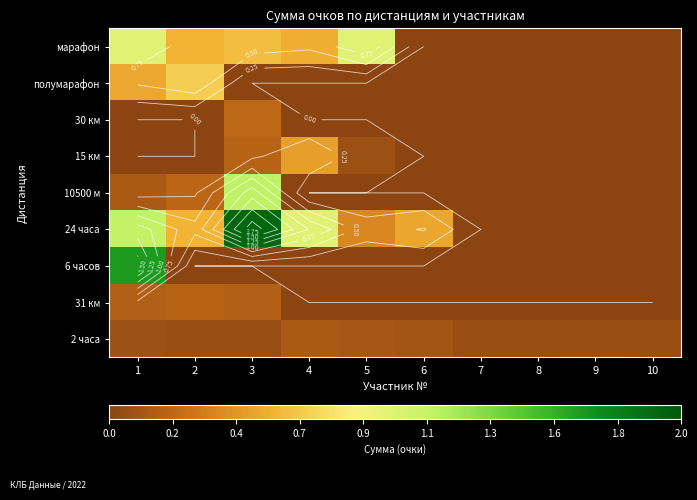

Rank the categories by 15 км value from lowest to highest.

1, 2, 6, 7, 8, 9, 10, 5, 3, 4